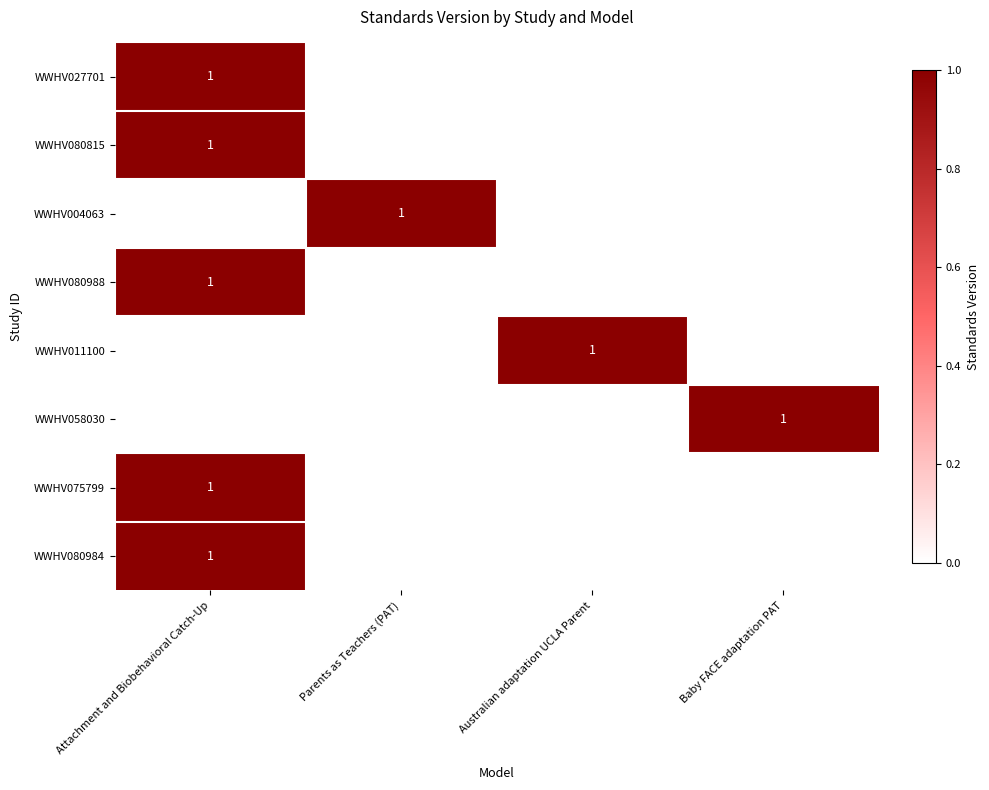

The value of WWHV058030 at Baby FACE adaptation PAT is 1. True or false?

True